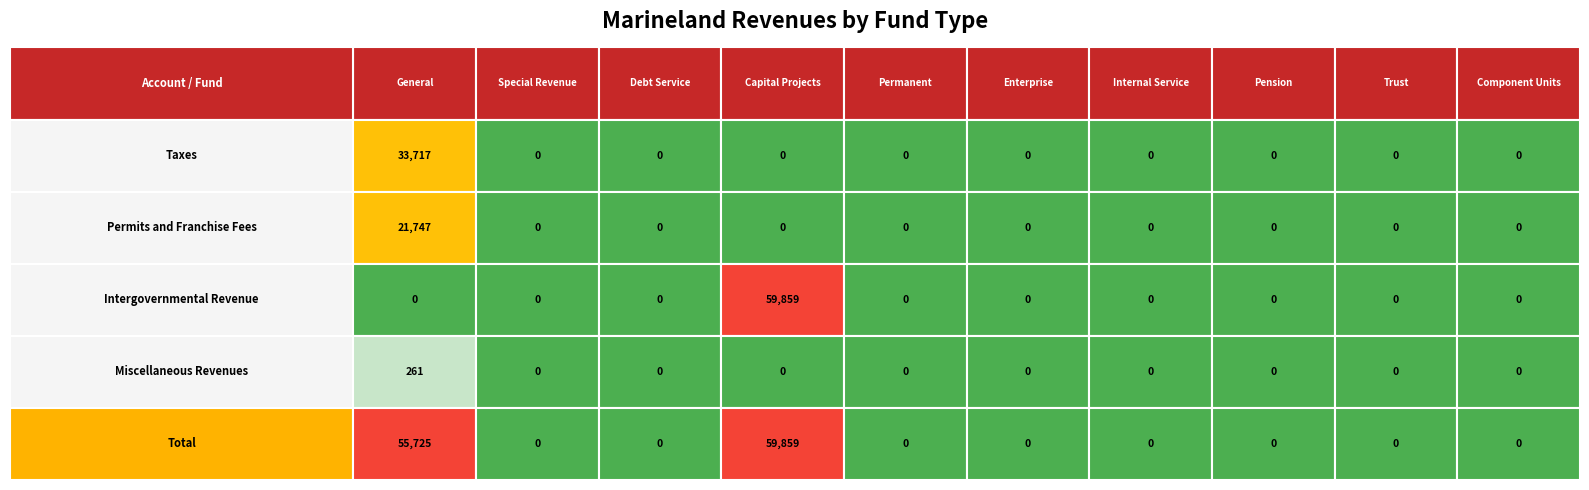

Reading left to right, transcribe all the data shown in this chart.

Taxes: Taxes=33717	Permits and Franchise Fees=0	Intergovernmental Revenue=0	Miscellaneous Revenues=0	Total=0	5=0	6=0	7=0	8=0	9=0
Permits and Franchise Fees: Taxes=21747	Permits and Franchise Fees=0	Intergovernmental Revenue=0	Miscellaneous Revenues=0	Total=0	5=0	6=0	7=0	8=0	9=0
Intergovernmental Revenue: Taxes=0	Permits and Franchise Fees=0	Intergovernmental Revenue=0	Miscellaneous Revenues=59859	Total=0	5=0	6=0	7=0	8=0	9=0
Miscellaneous Revenues: Taxes=261	Permits and Franchise Fees=0	Intergovernmental Revenue=0	Miscellaneous Revenues=0	Total=0	5=0	6=0	7=0	8=0	9=0
Total: Taxes=55725	Permits and Franchise Fees=0	Intergovernmental Revenue=0	Miscellaneous Revenues=59859	Total=0	5=0	6=0	7=0	8=0	9=0